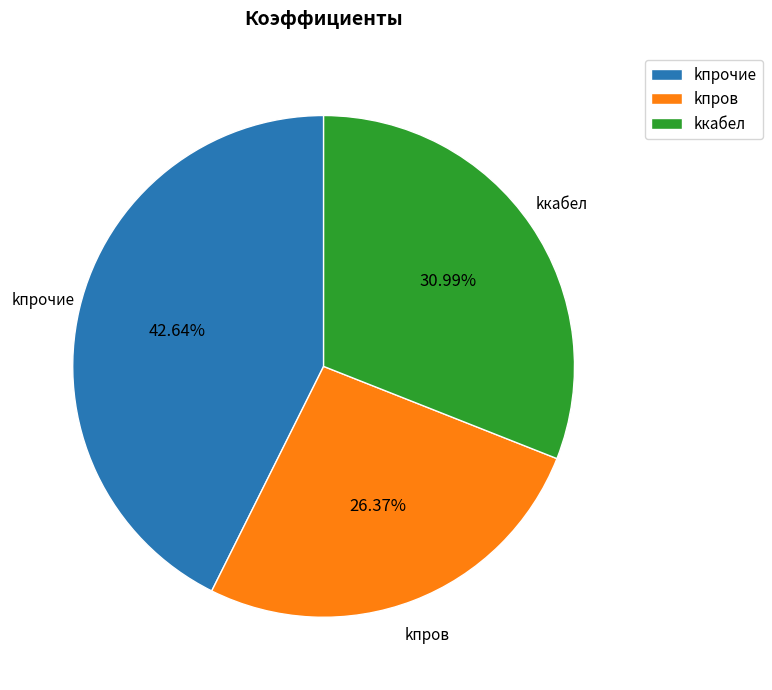

Which category has the biggest portion of the pie?

kпрочие